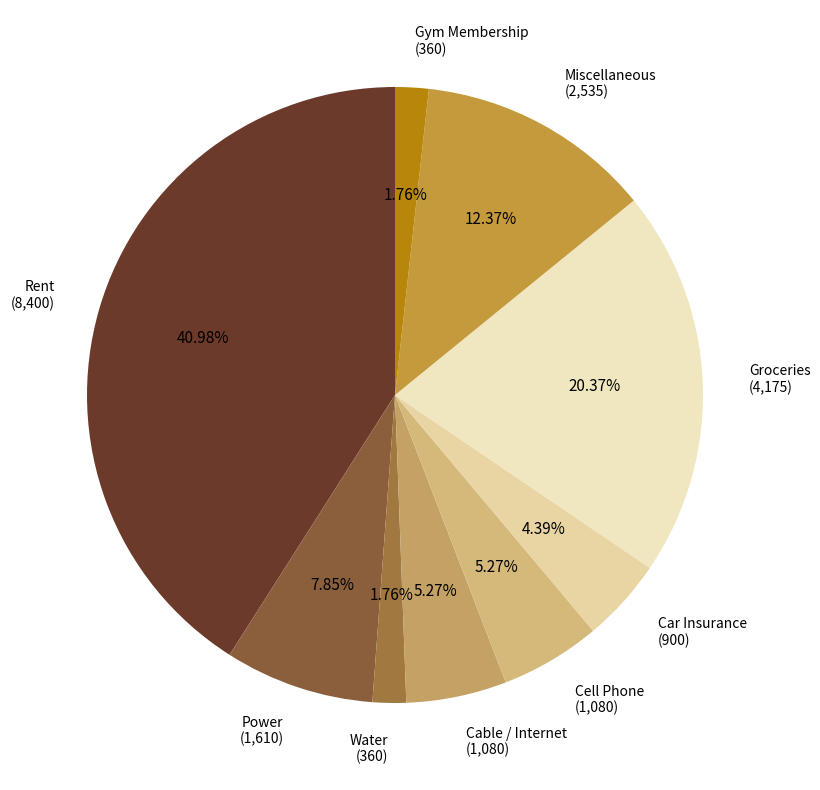

To the nearest percent, what percentage of the pie is Cell Phone?

5%